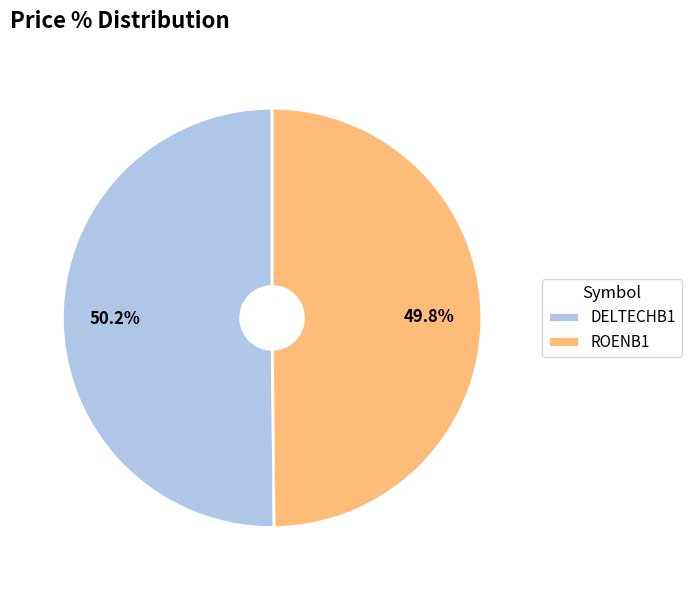

Combined, what portion of the pie is ROENB1 and DELTECHB1?

100.0%